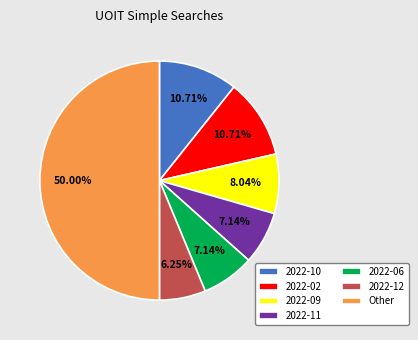

Which has a higher value, 2022-02 or Other?

Other